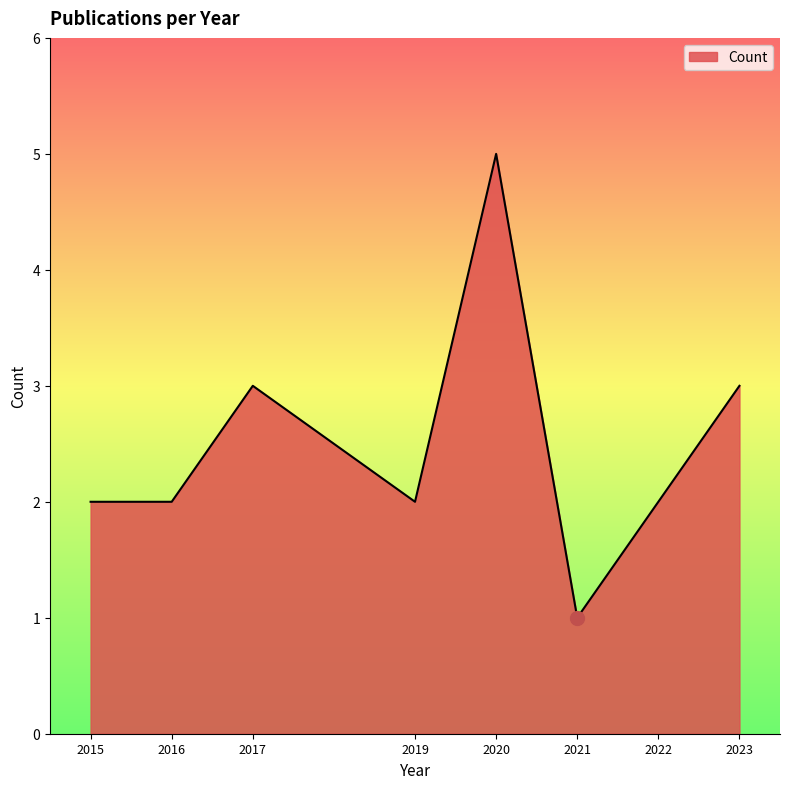

How many lines are shown in the chart?

1